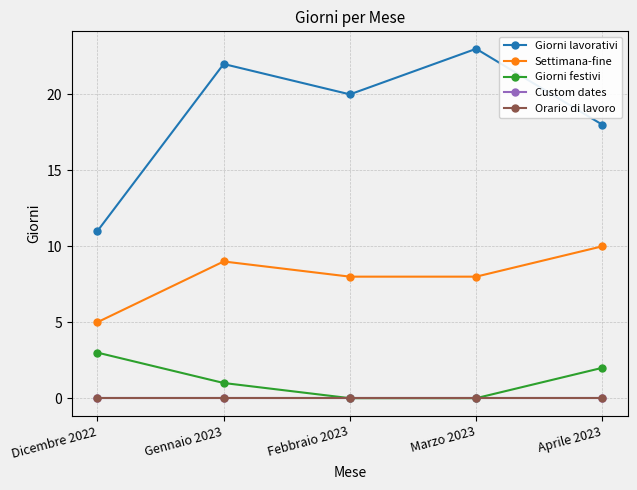

What is the label of the 1st point from the left?

Dicembre 2022